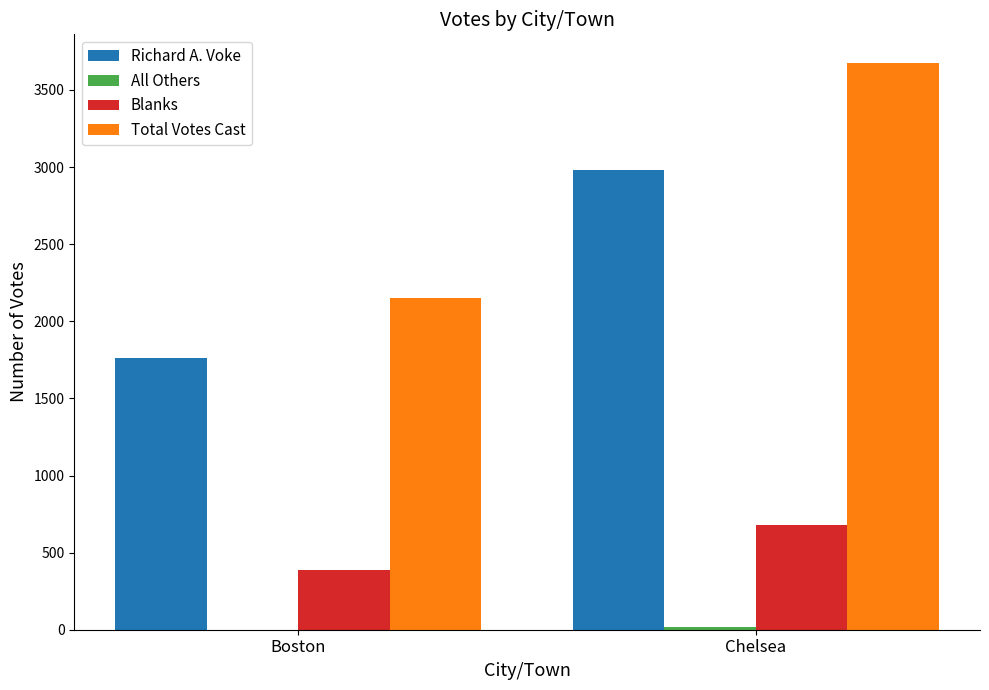

Read the Blanks value at Chelsea.

679